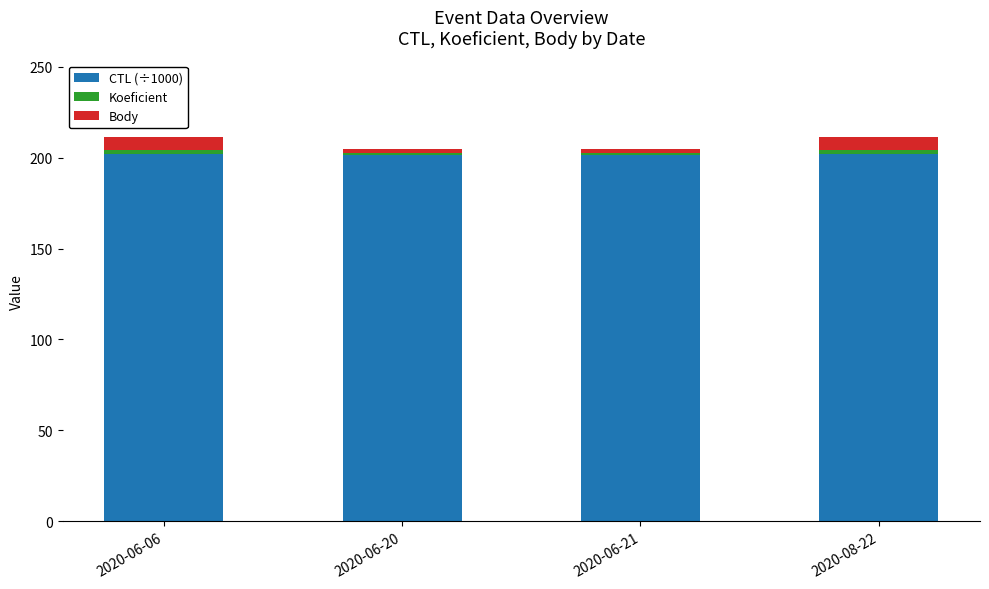

The CTL (÷1000) series shows 319.5 at 2020-06-06. True or false?

False